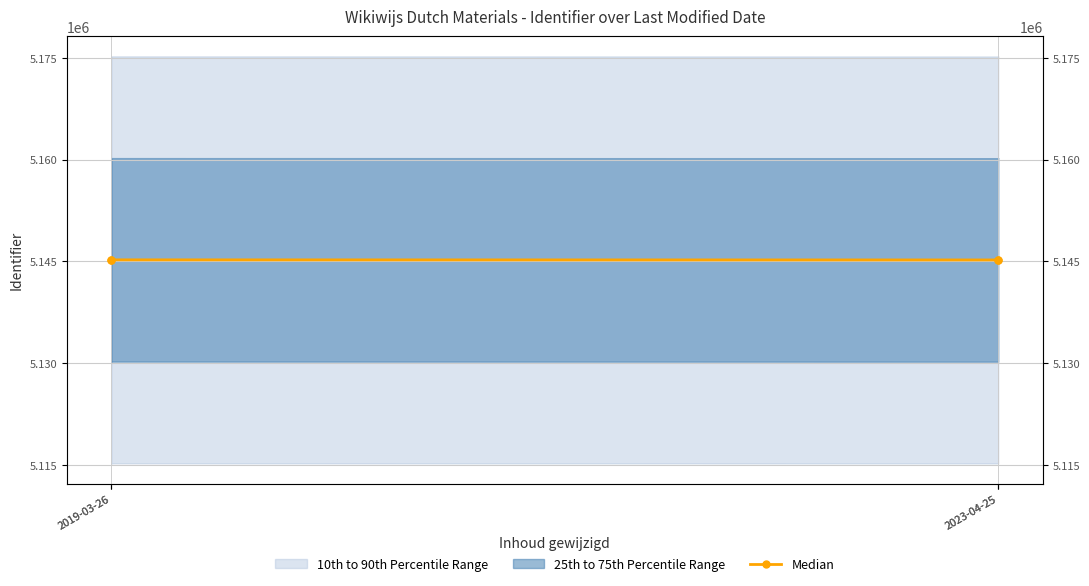

How many points are lower than both their immediate neighbors (excluding endpoints)?

1